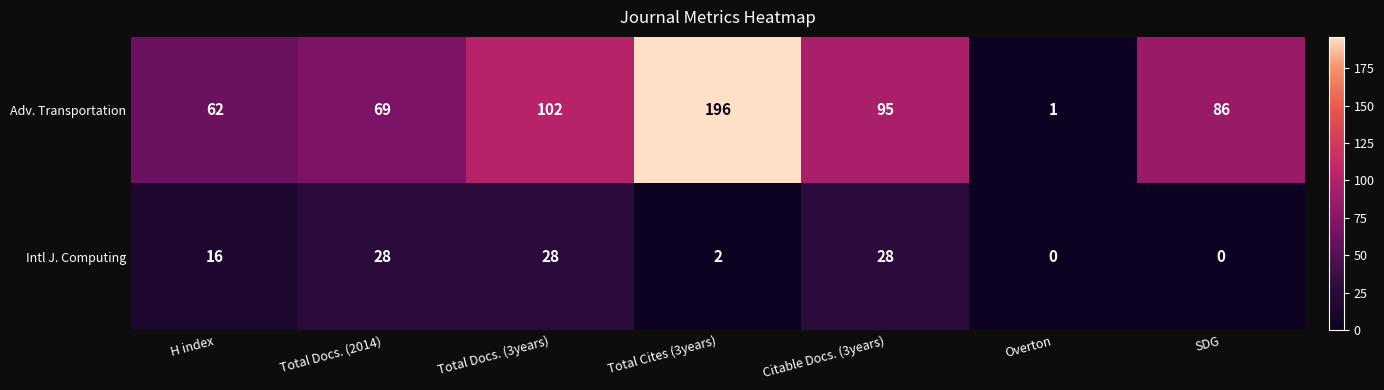

At which label is Adv. Transportation closest to 98?

Citable Docs. (3years)